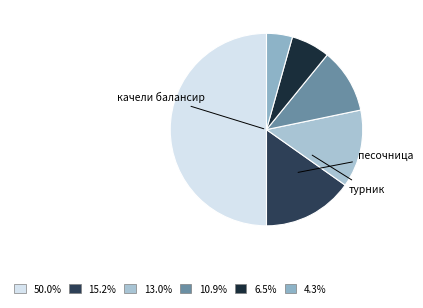

How many segments does this pie chart have?

6